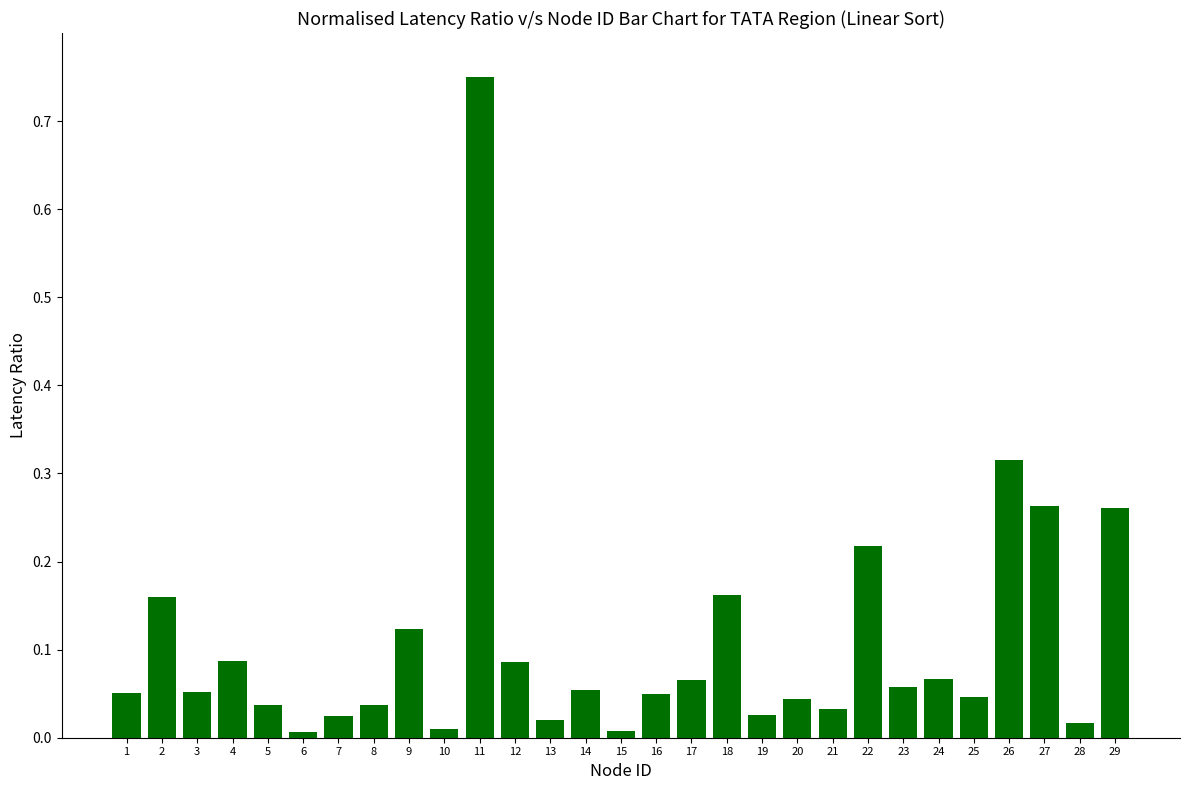

What is the change in value from 11 to 27?

-0.5